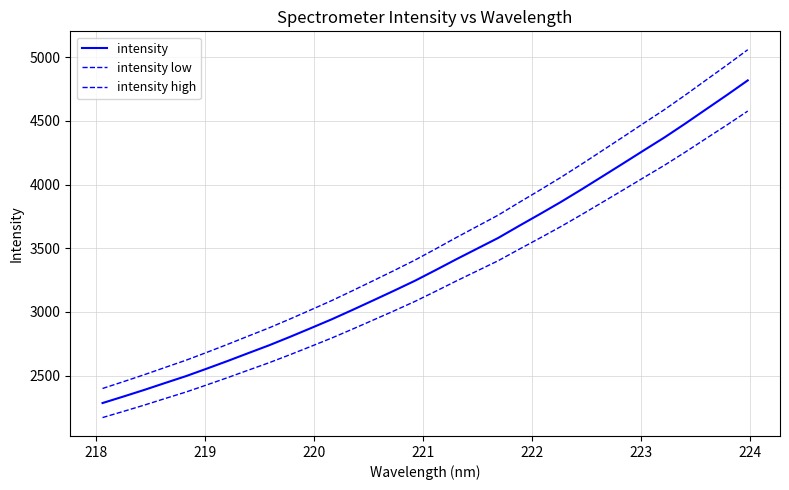

How many lines are shown in the chart?

3